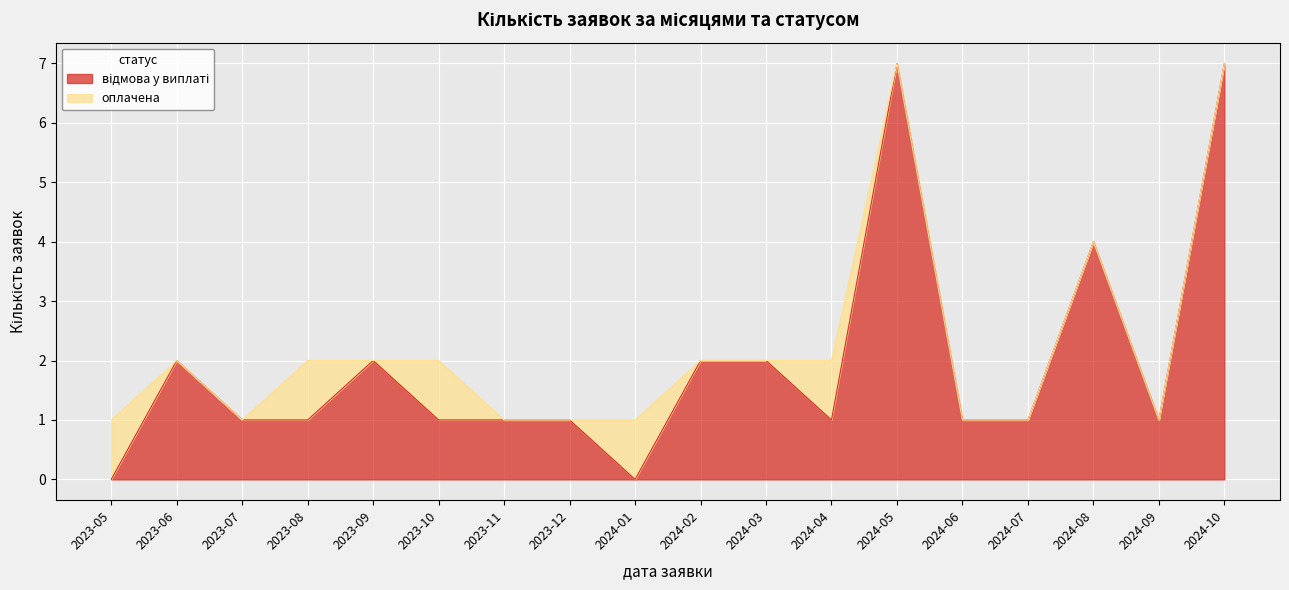

Reading right to left, list all the values displayed in this chart.

7	1	4	1	1	7	1	2	2	0	1	1	1	2	1	1	2	0